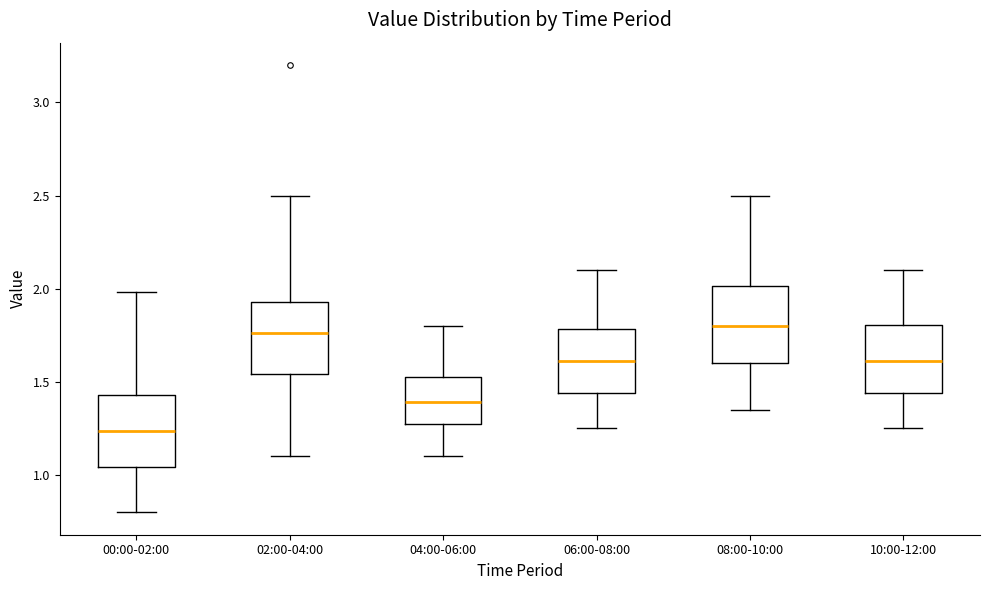

Reading left to right, read every box against the y-axis: the position of its median line, the range the box covers, and the ends of its whiskers. The values are not printed on the chart, so give them approximately, as read against the axis.

00:00-02:00: median 1.25, box 1.05 to 1.45, whiskers 0.80 to 2.00
02:00-04:00: median 1.75, box 1.55 to 1.95, whiskers 1.10 to 2.50
04:00-06:00: median 1.40, box 1.25 to 1.55, whiskers 1.10 to 1.80
06:00-08:00: median 1.60, box 1.45 to 1.80, whiskers 1.25 to 2.10
08:00-10:00: median 1.80, box 1.60 to 2.00, whiskers 1.35 to 2.50
10:00-12:00: median 1.60, box 1.45 to 1.80, whiskers 1.25 to 2.10